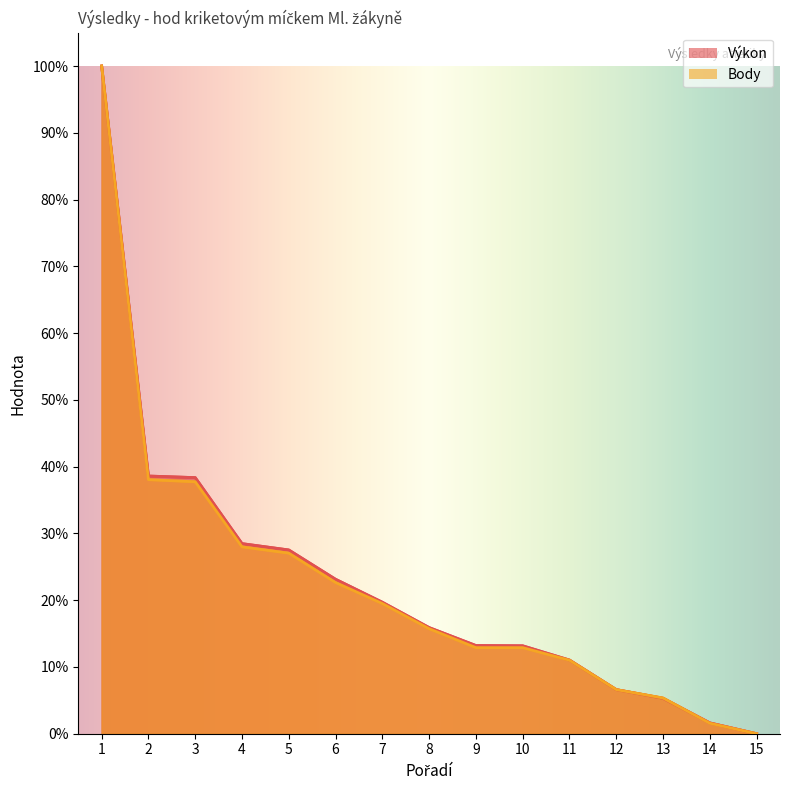

The value of Výkon at 1 is 100.0. True or false?

True